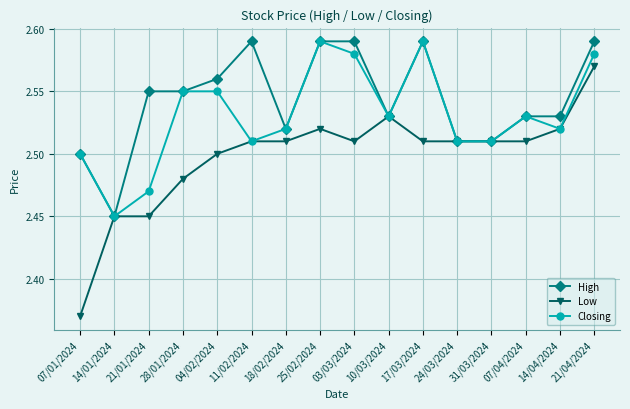

At which category is the sum across all series the highest?

21/04/2024